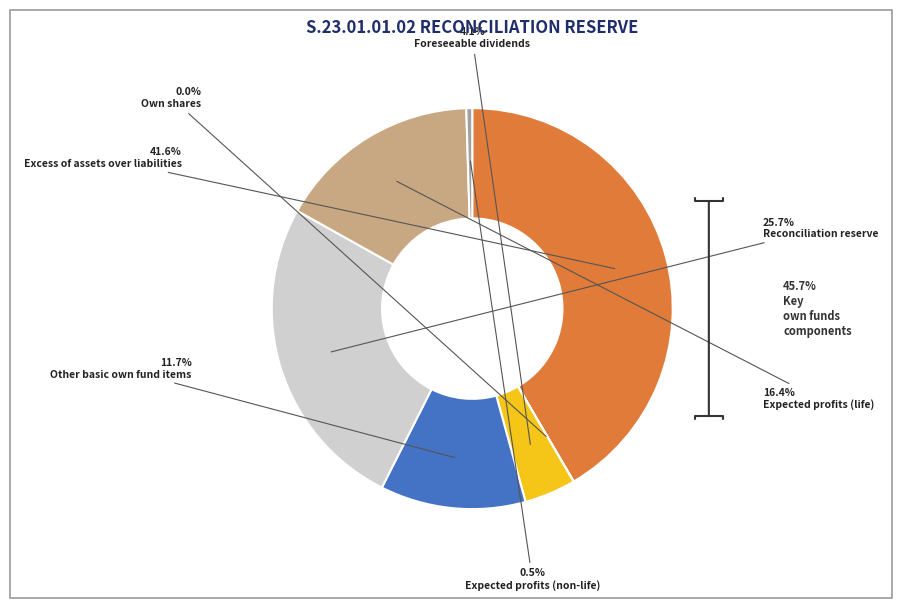

Is there any slice that represents more than half of the pie?

No